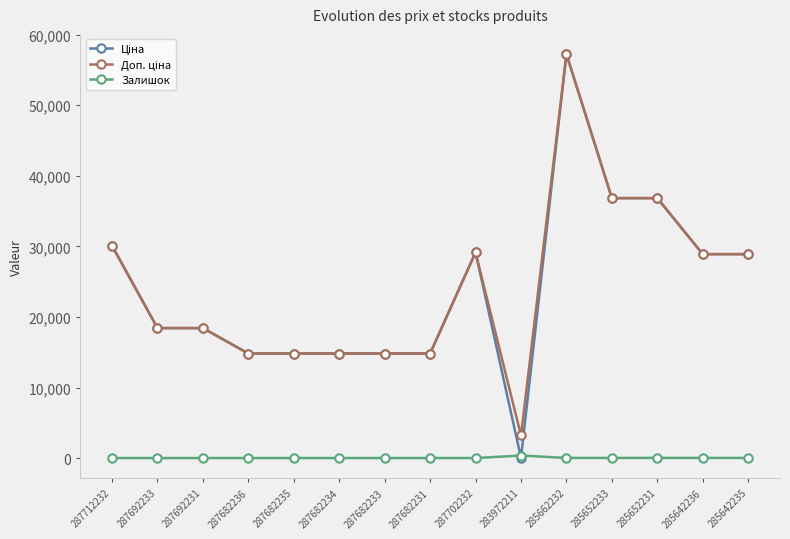

What is the sum of all Залишок values?

440.0